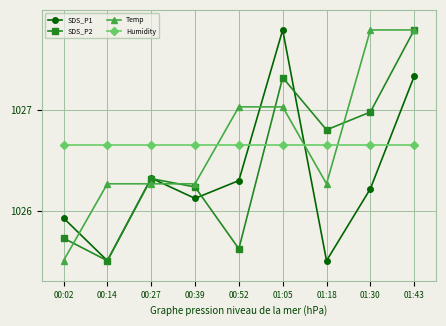

The SDS_P1 series shows 1025.5 at 00:14. True or false?

True